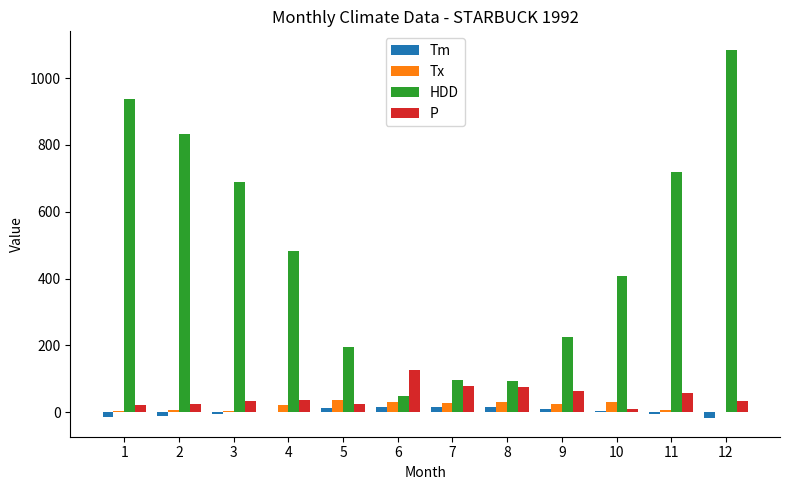

Between 10 and 12, which series saw the biggest shift?

HDD